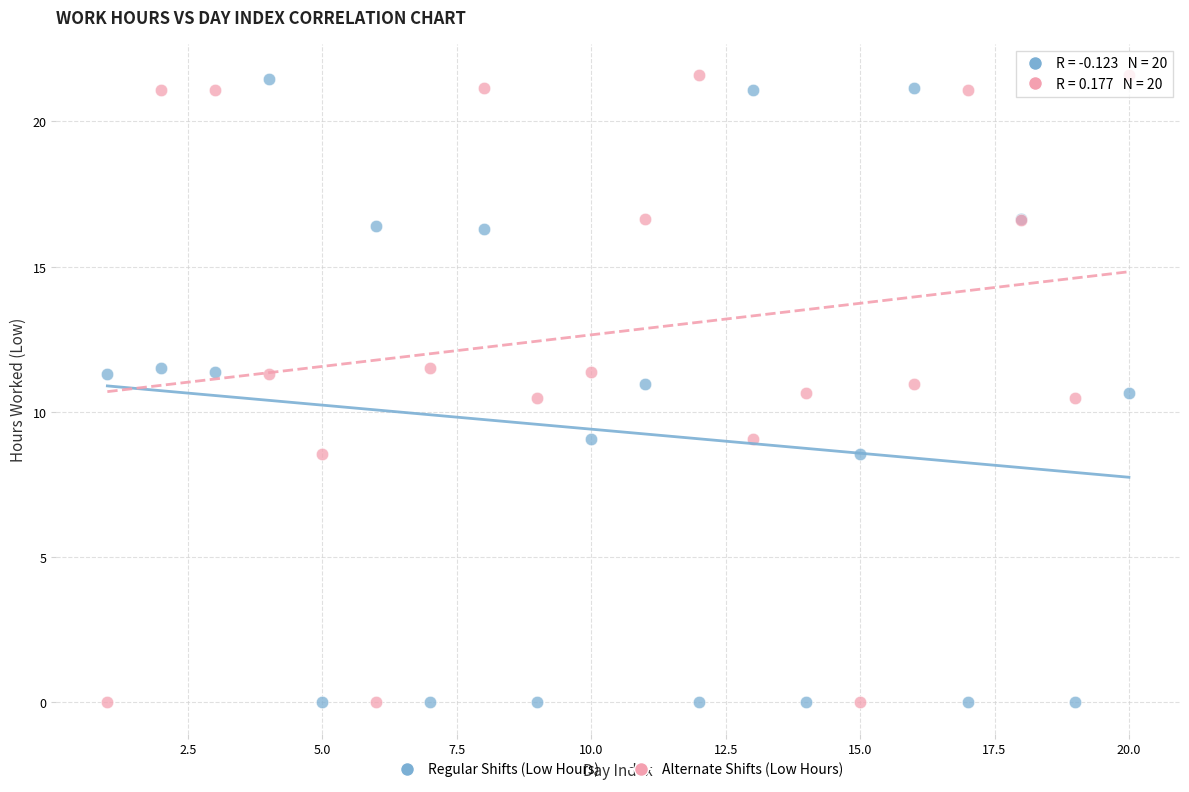

What are all the series names shown in the legend?

Regular Shifts (Low Hours), Alternate Shifts (Low Hours)